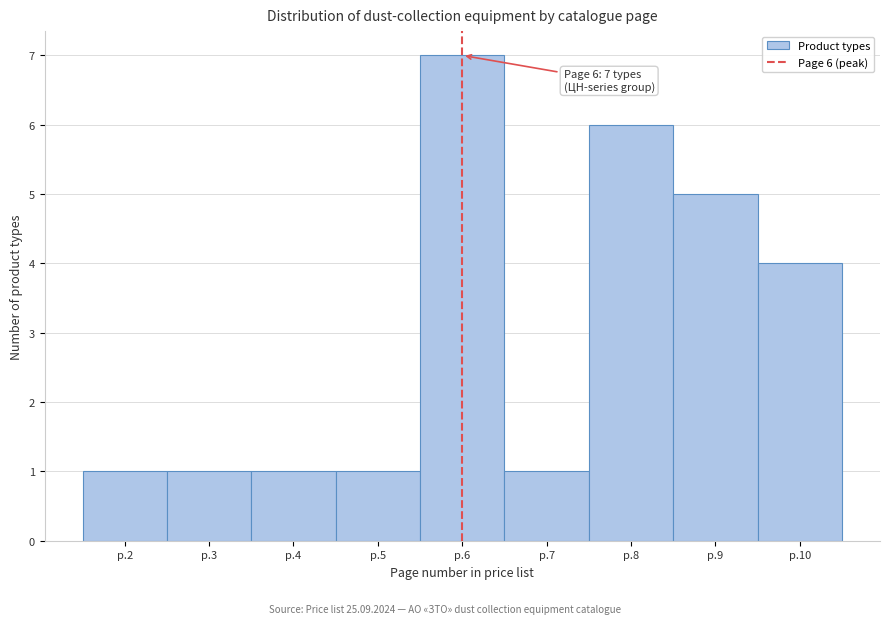

Reading right to left, what are all the values shown in this chart?

4	5	6	1	7	1	1	1	1